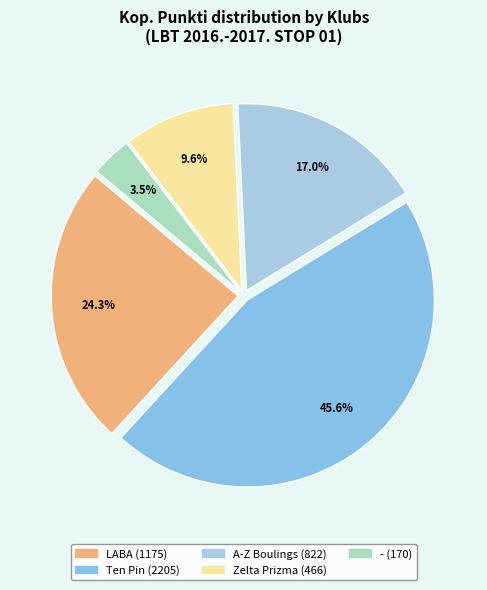

How many slices are in this pie chart?

5